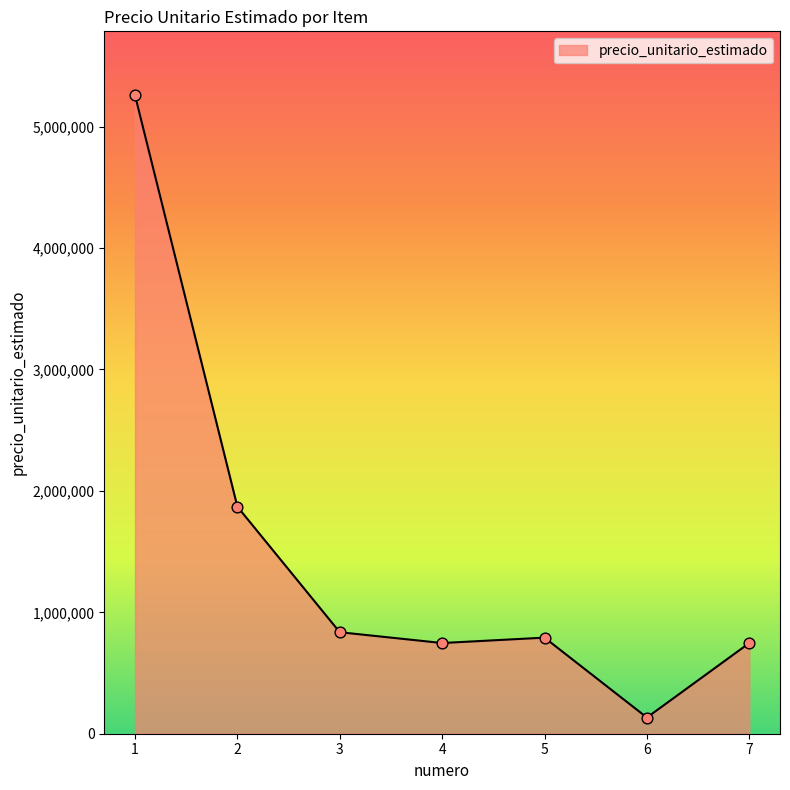

Which has a higher value, 7 or 1?

1